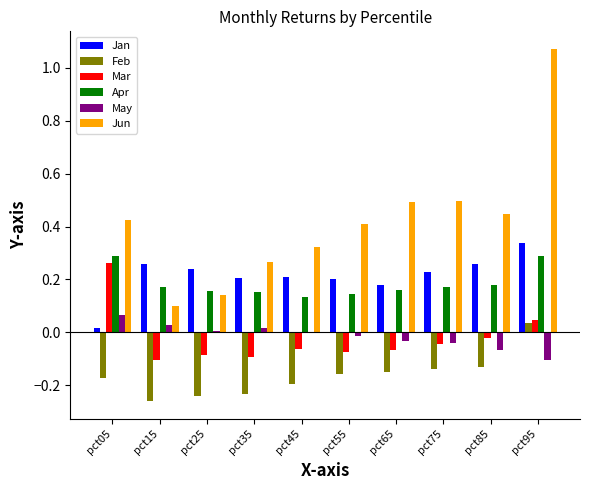

At which category is the sum across all series the highest?

pct95